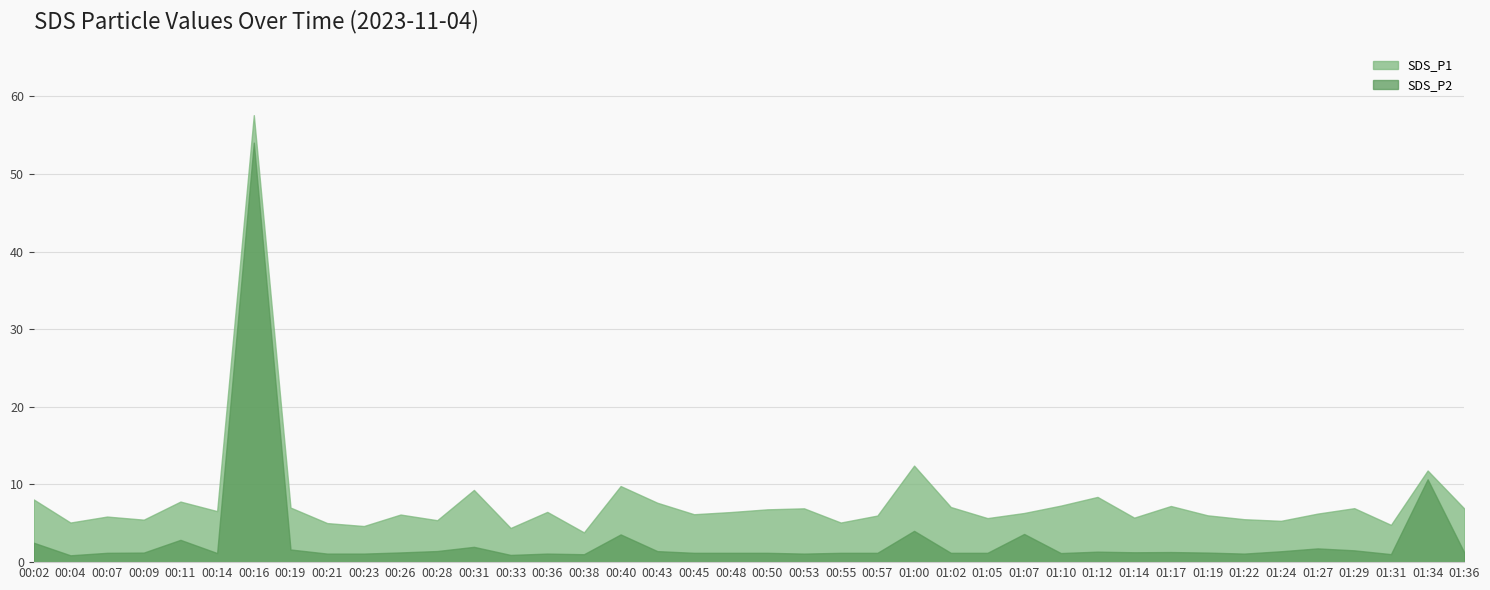

At which label is SDS_P2 closest to 27?

01:34